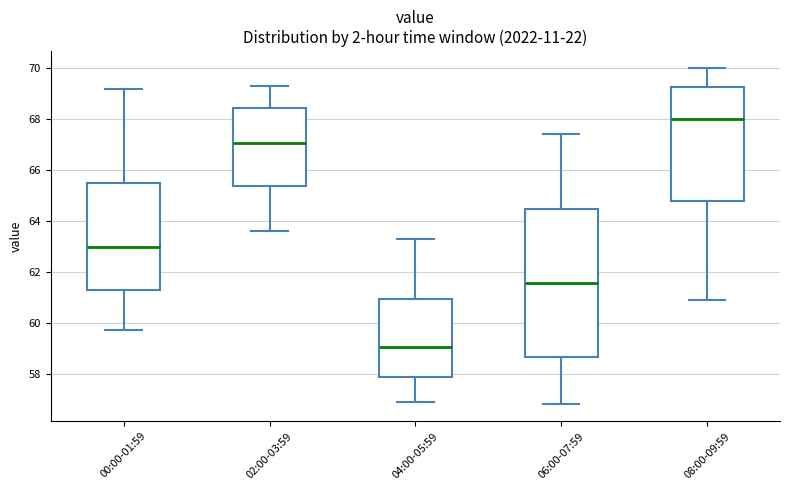

Which box has the lowest median line?

04:00-05:59